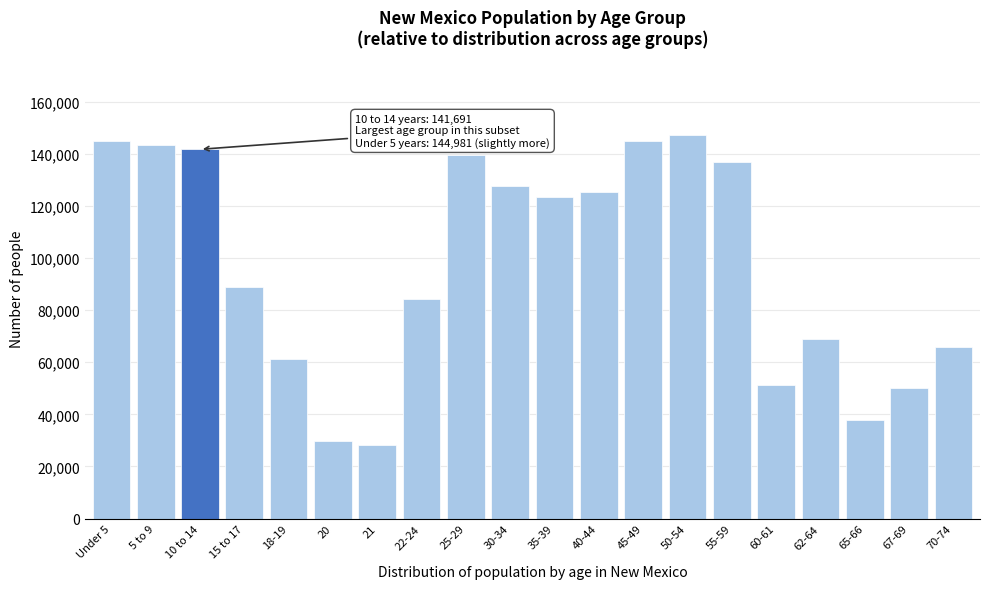

Approximately how many times larger is the value at 50-54 compared to 65-66?

3.9